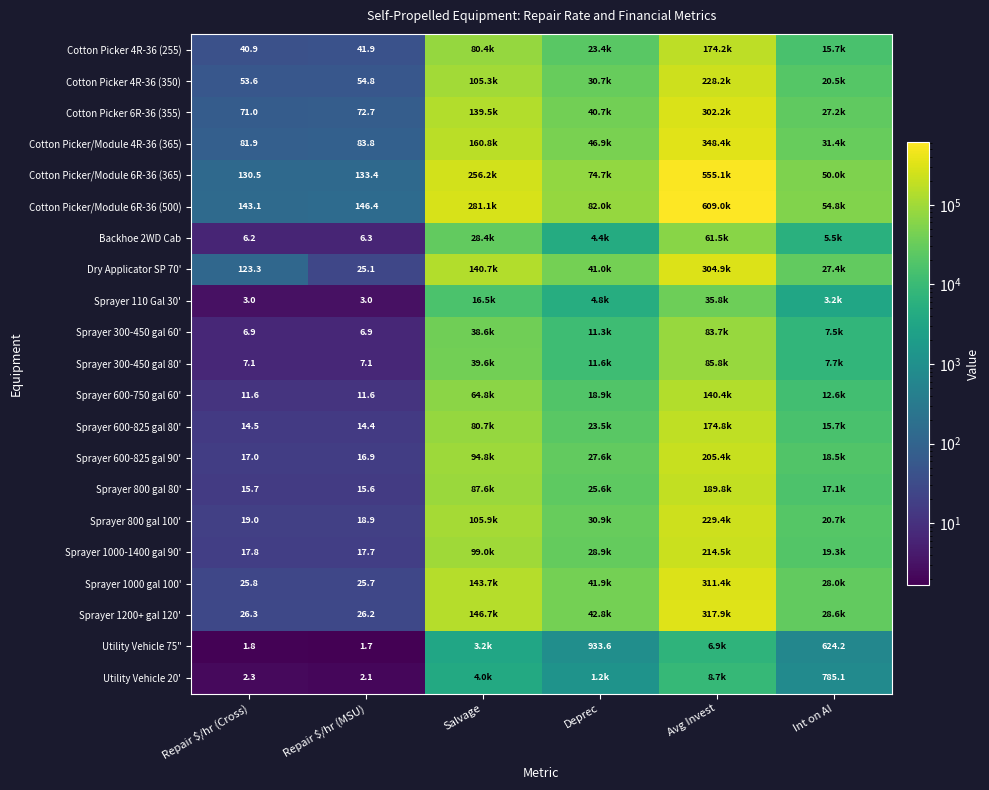

How many categories are shown in the chart?

6